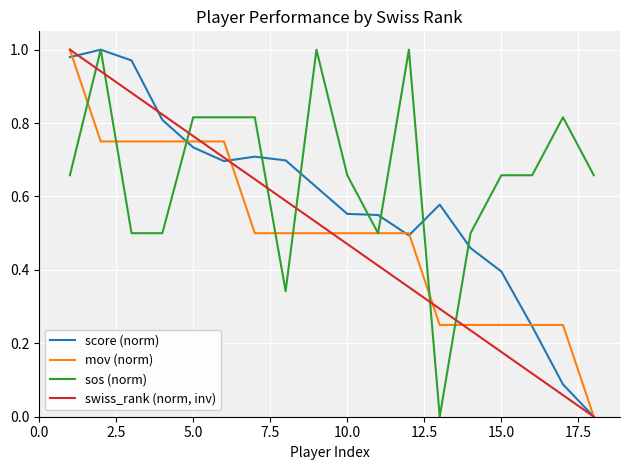

Which series has the largest total across all categories?

sos (norm)